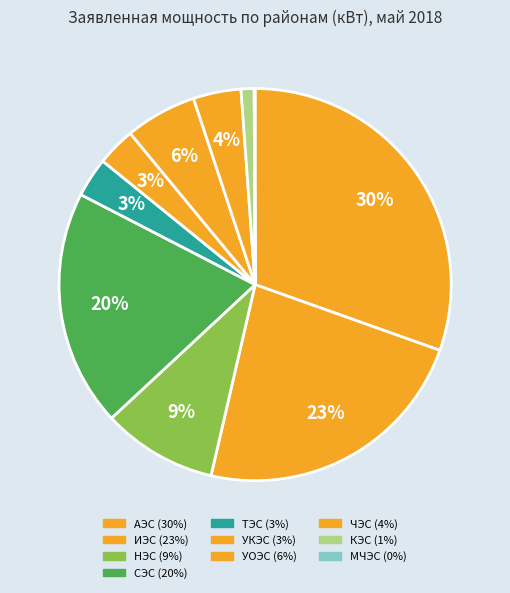

Which category has the smallest portion of the pie?

МЧЭС